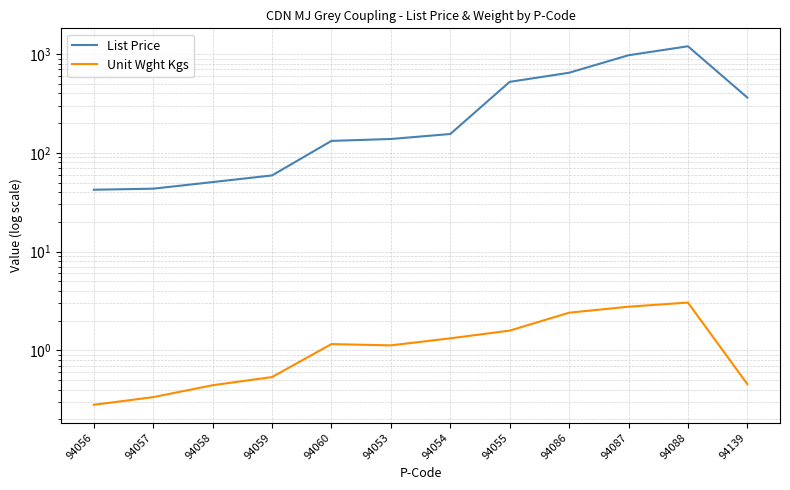

What is the label of the 12th point from the left?

94139